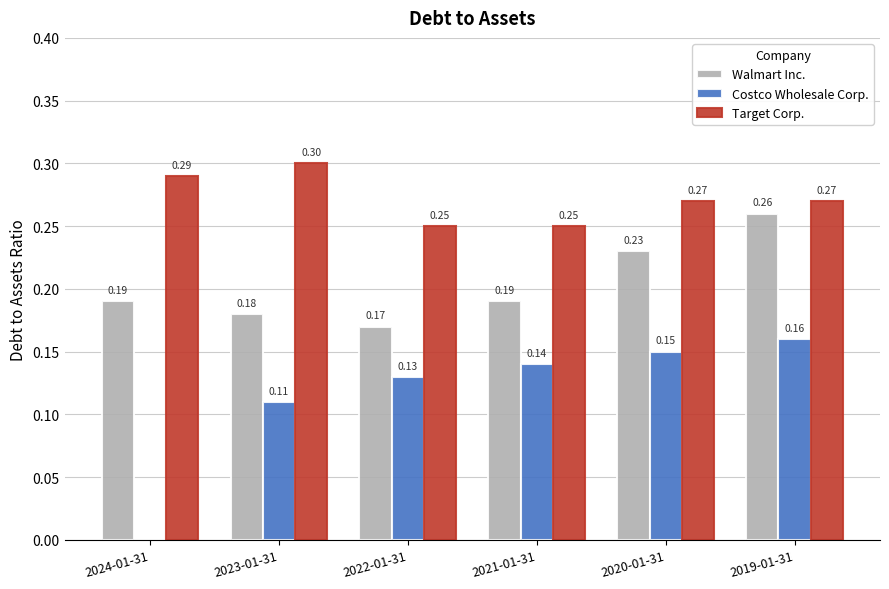

Count the Costco Wholesale Corp. values in the range 0 to 1.

6